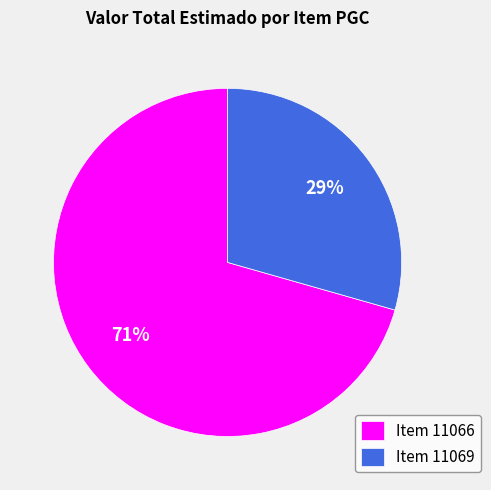

Combined, do Item 11069 and Item 11066 account for over 50%?

Yes